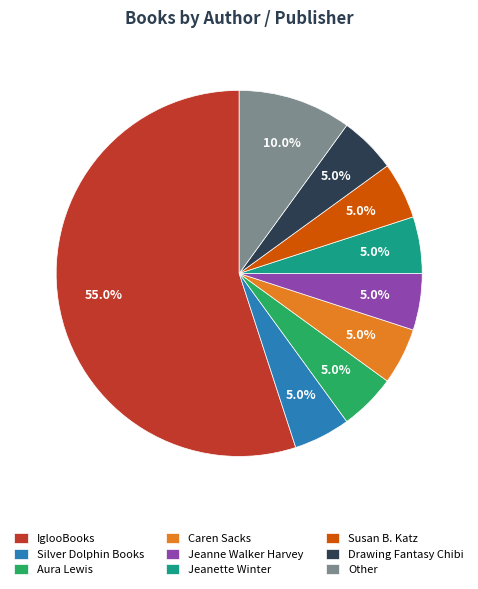

To the nearest percent, what percentage of the pie is Aura Lewis?

5%